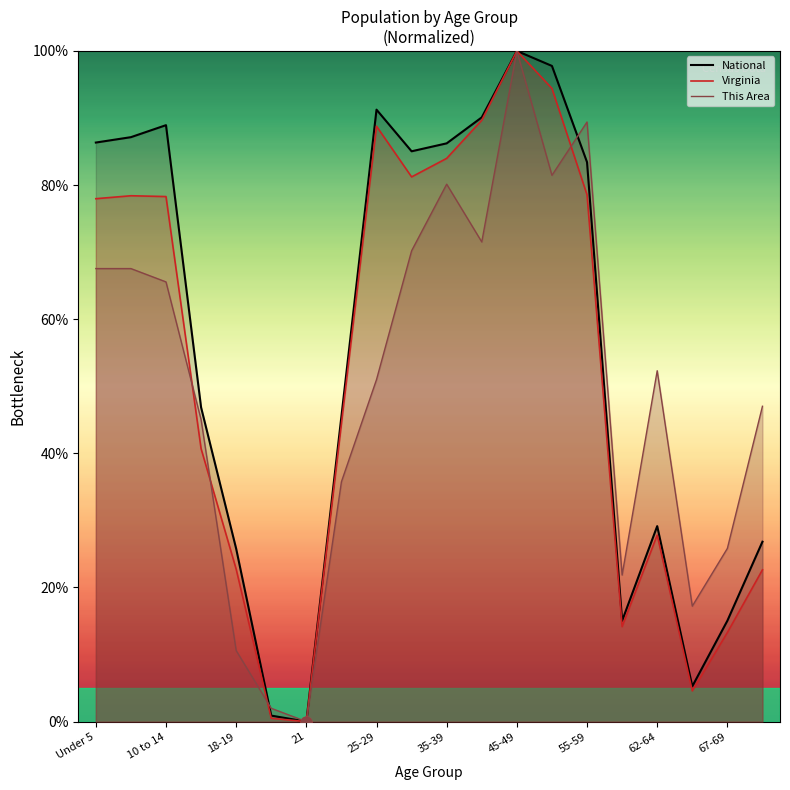

At which category is the sum across all series the highest?

45-49